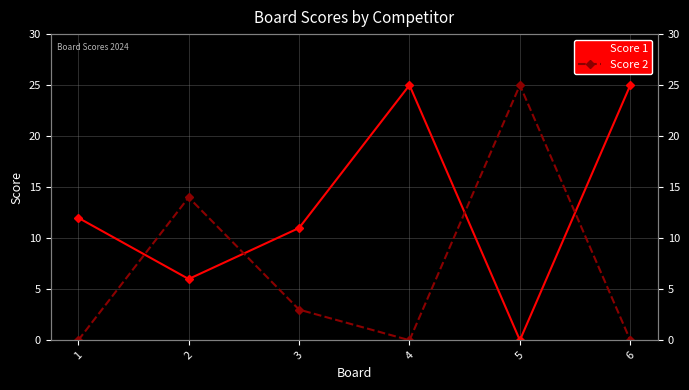

Rank the series at 2 from highest to lowest value.

Score 2, Score 1